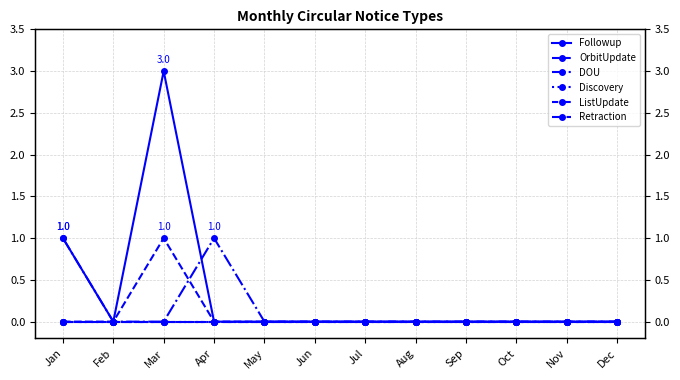

List the series in order of their peak value, highest first.

Followup, OrbitUpdate, DOU, Discovery, ListUpdate, Retraction